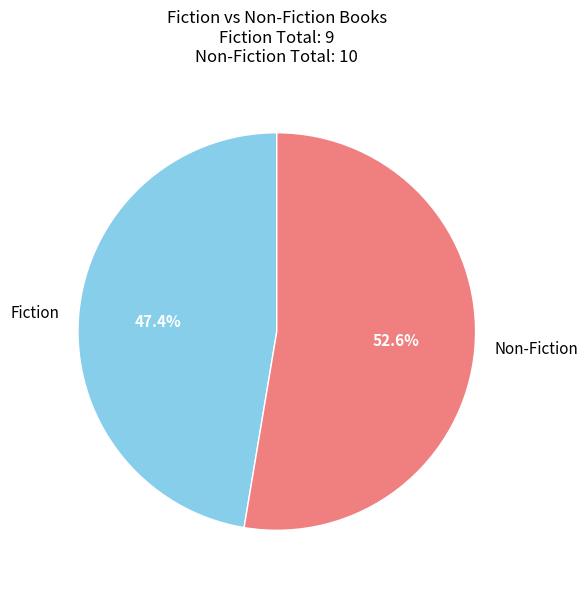

Is there a majority slice in this chart?

Yes